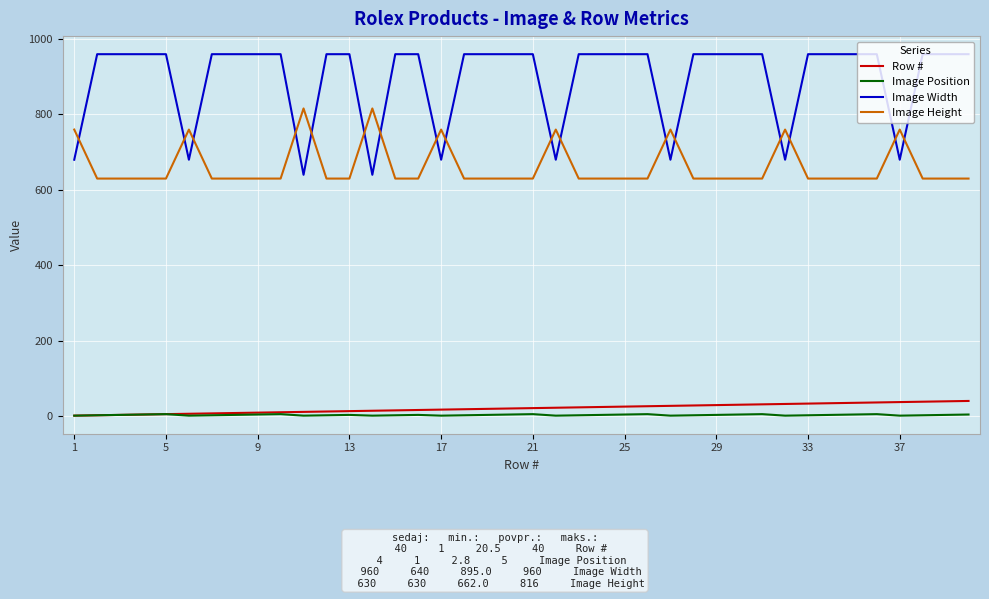

What is the highest value of the Image Width series?

960